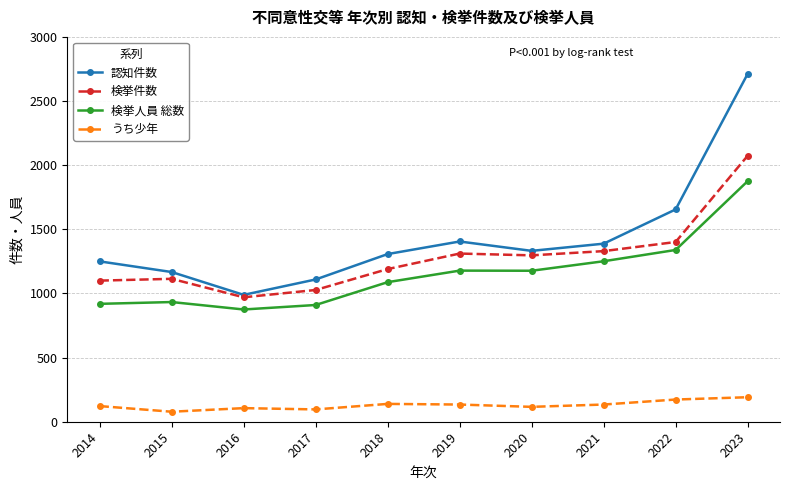

List the series in order of their peak value, lowest first.

うち少年, 検挙人員 総数, 検挙件数, 認知件数